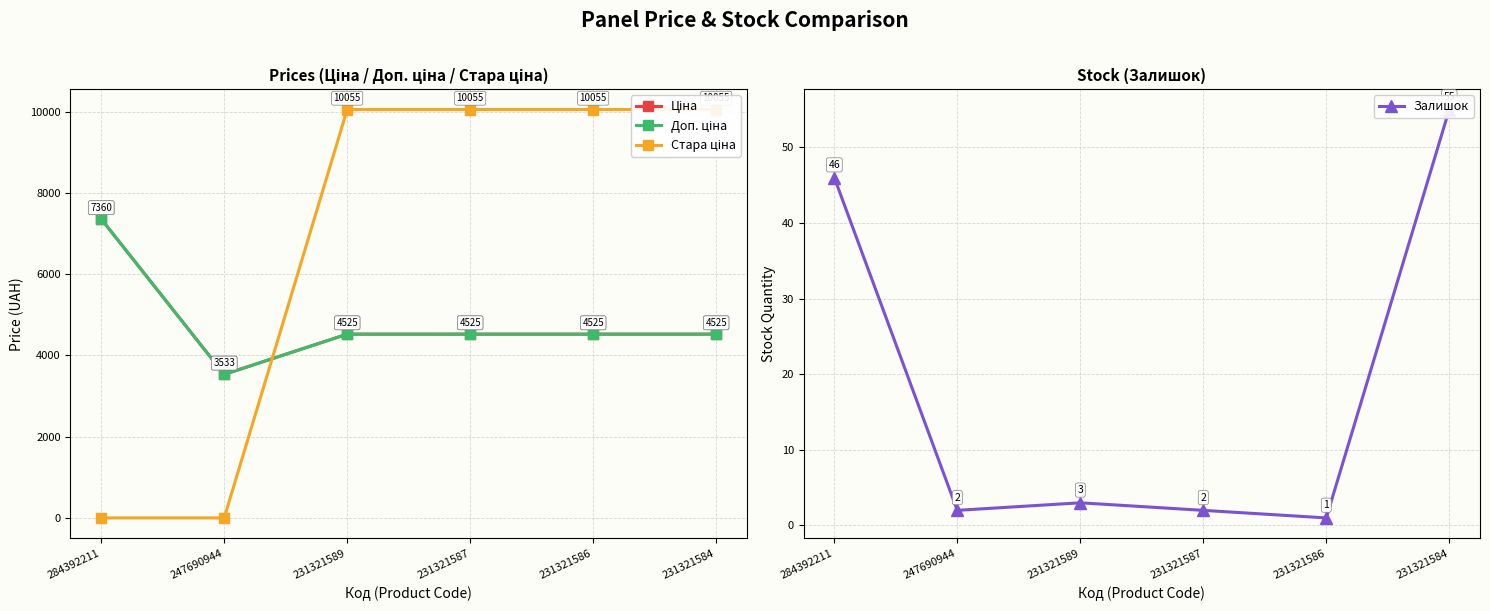

What is the average value of the Стара ціна series?

6703.2